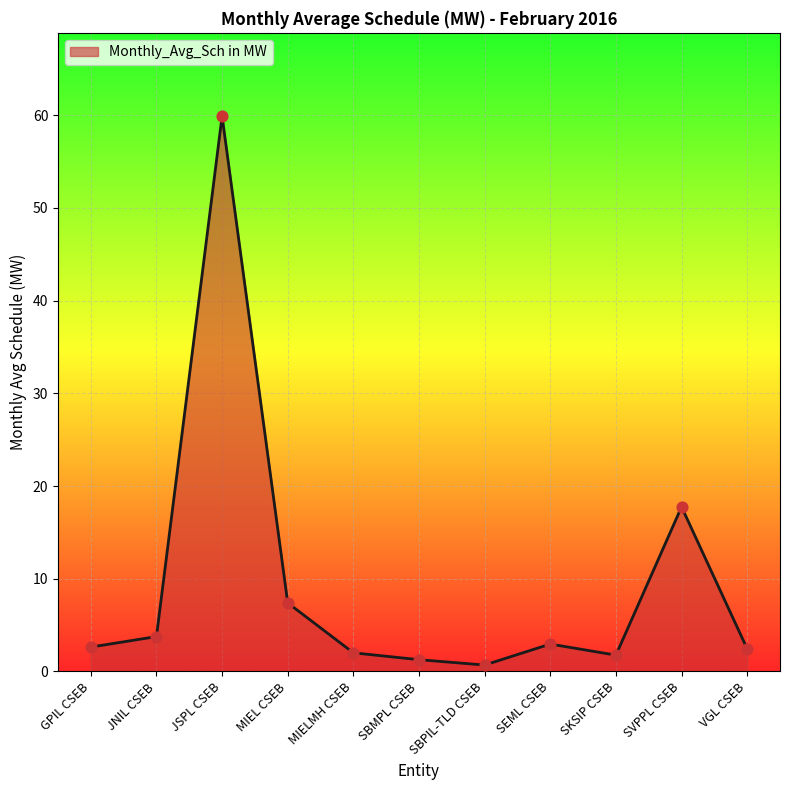

What is the change in value from SBPIL-TLD CSEB to VGL CSEB?

+1.7